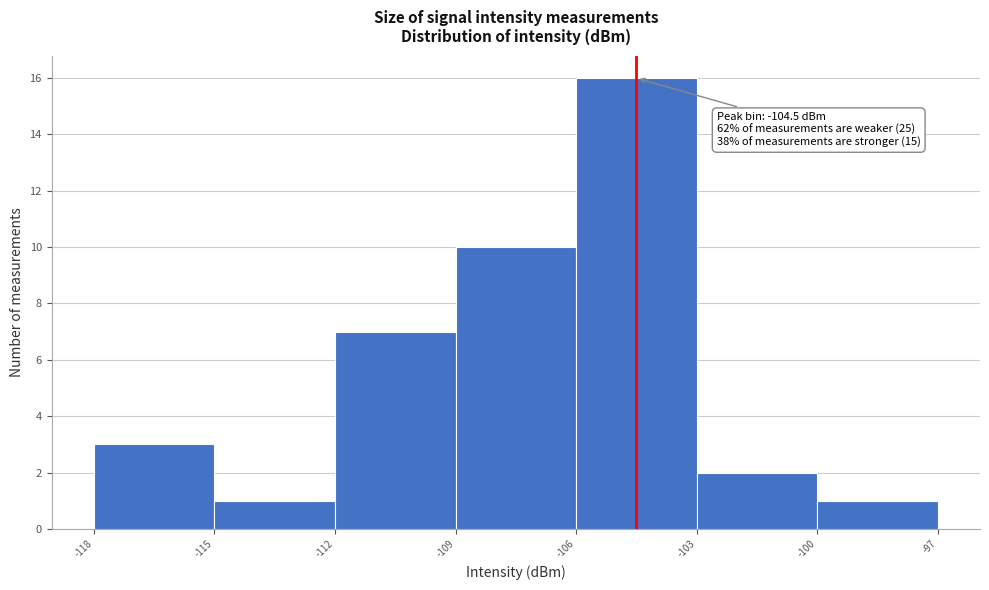

Over which range of the x-axis is the bar tallest?

-106 to -103